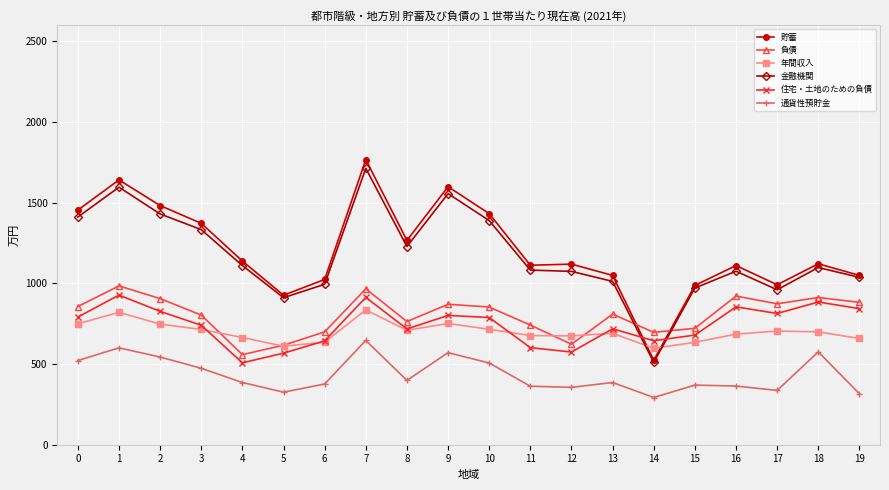

Does the chart have visible grid lines?

Yes